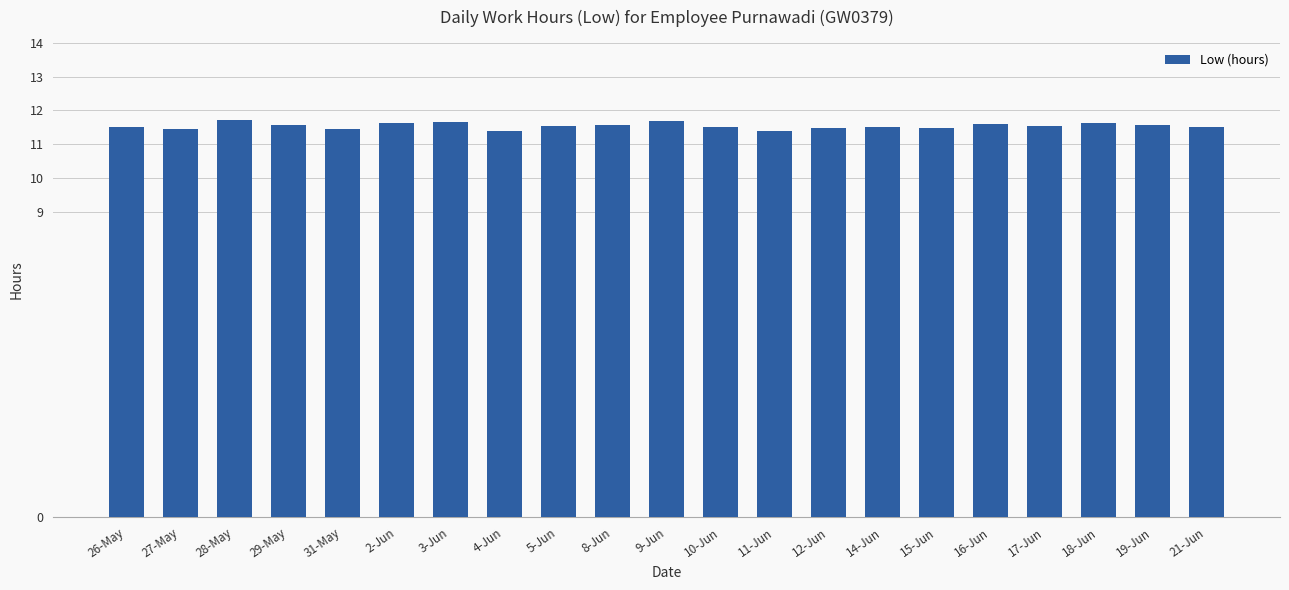

How many bars are there in total?

21